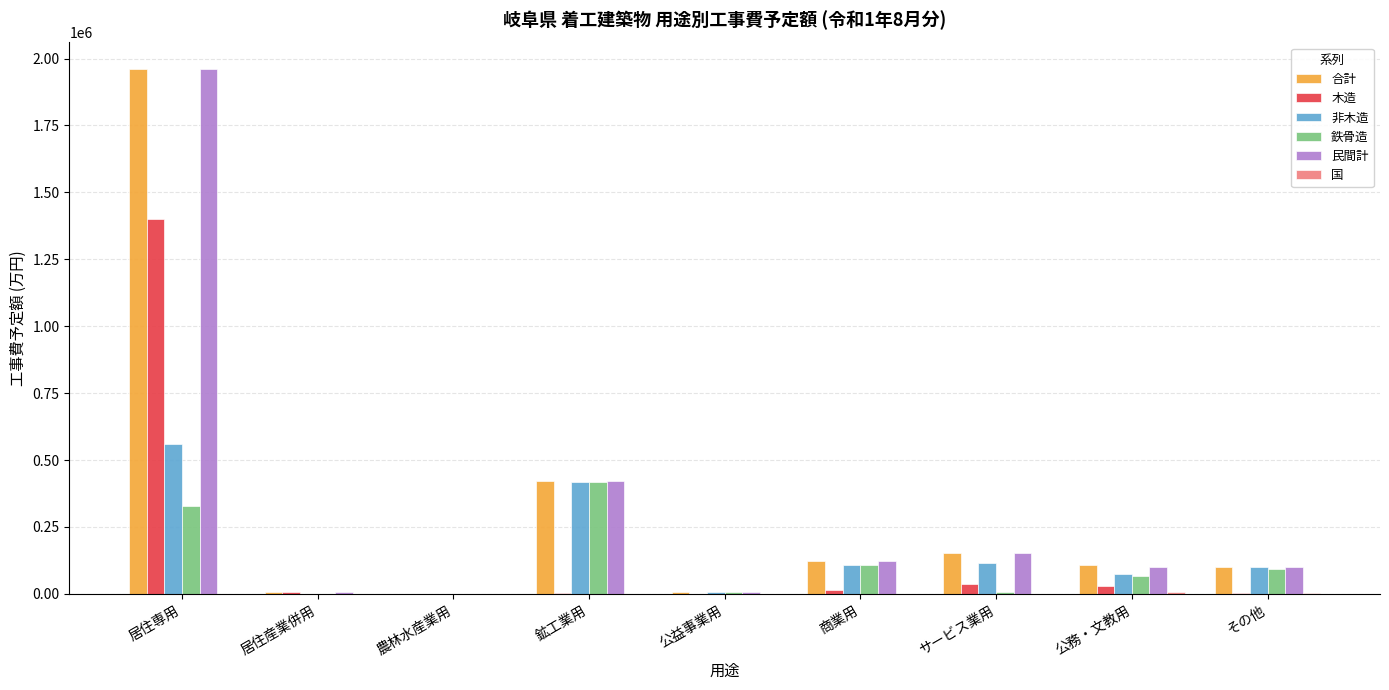

Count the number of data series in this chart.

6